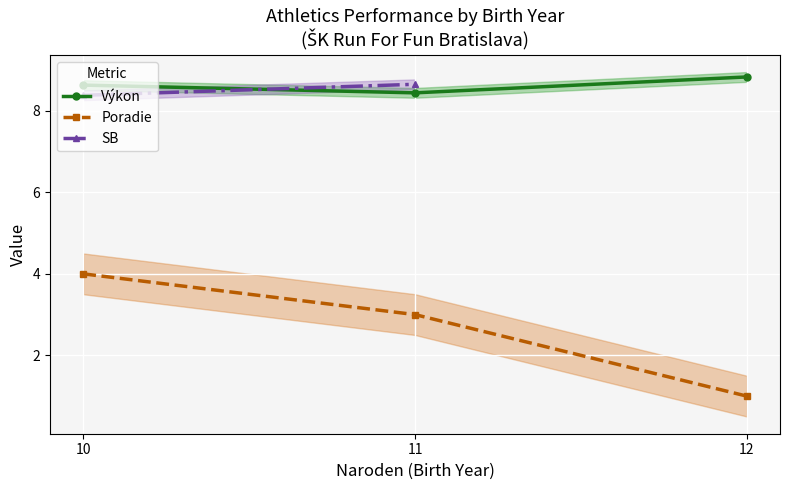

What is the maximum value for Výkon?

8.8